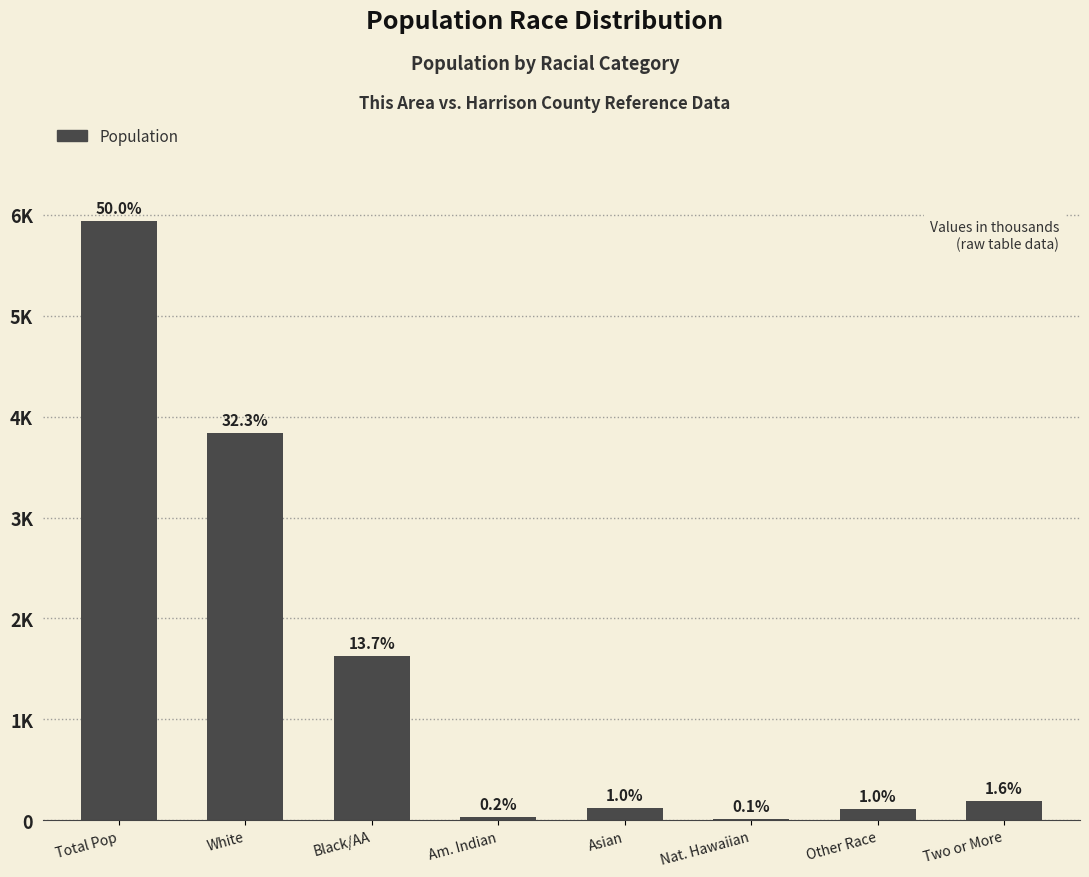

Are the bars horizontal?

No